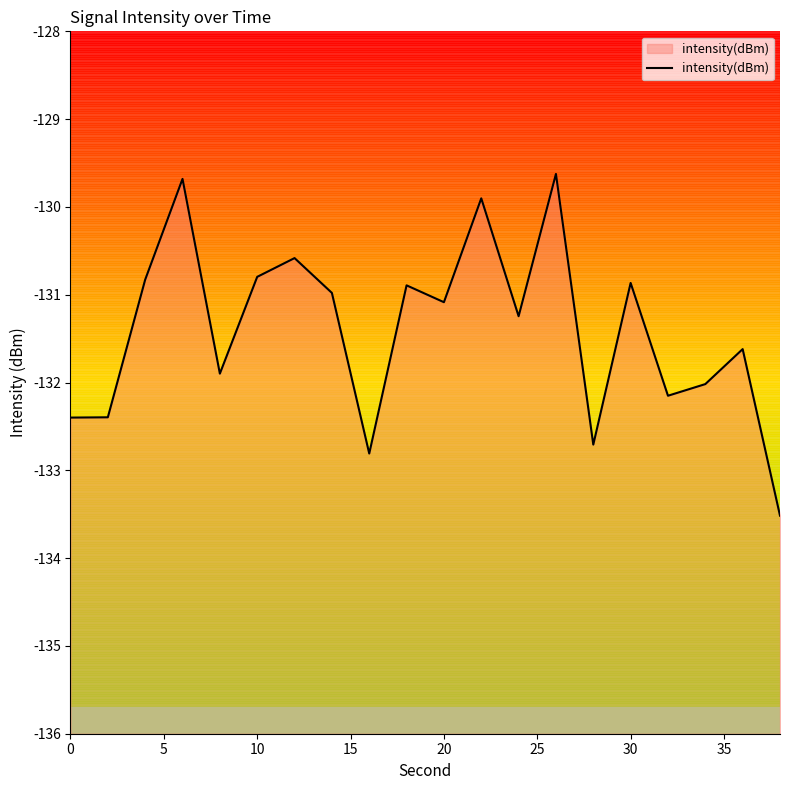

Between 30 and 20, which is larger?

30